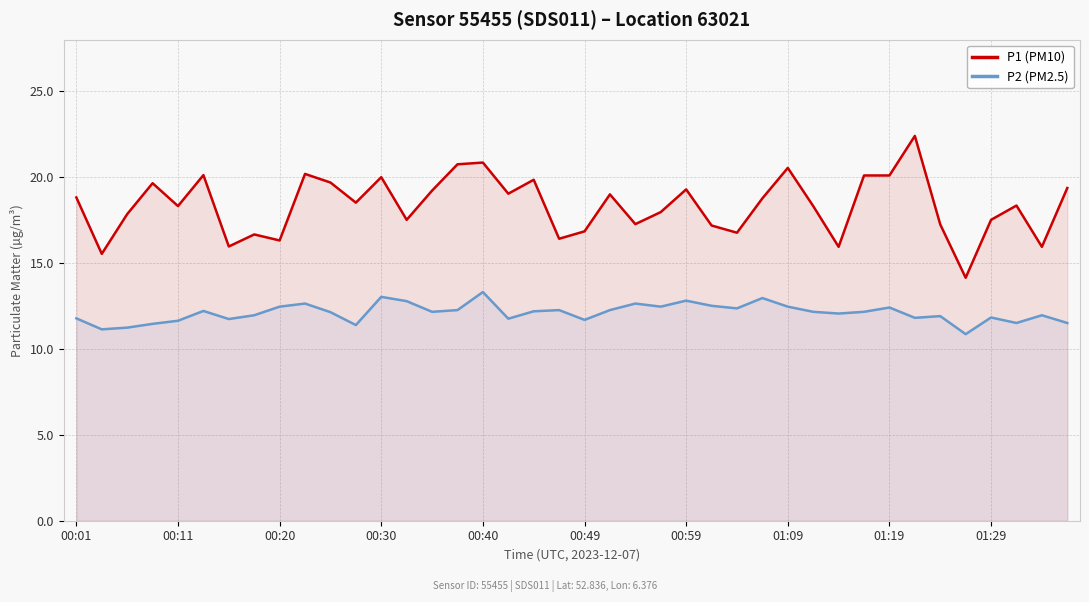

What are all the series names shown in the legend?

P1 (PM10), P2 (PM2.5)